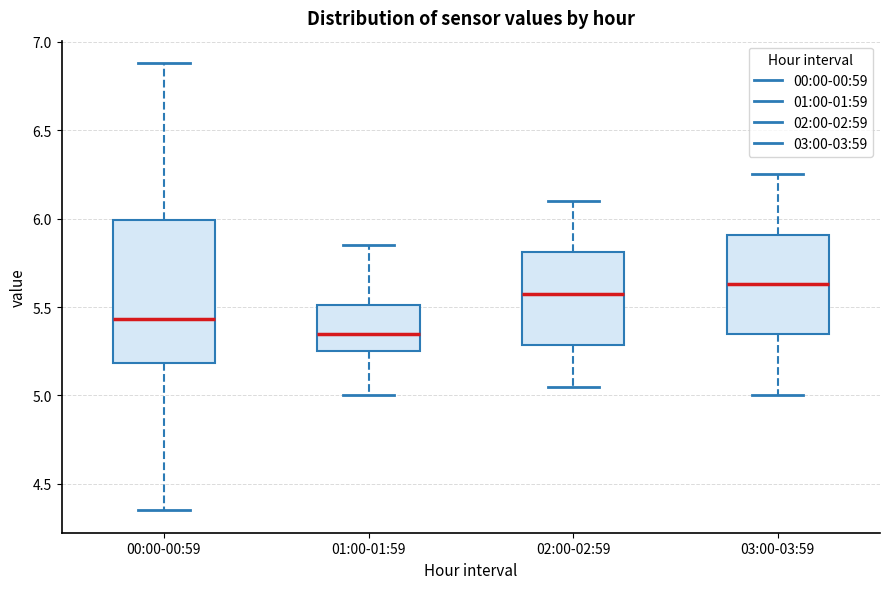

Where is the lower edge of the box for 00:00-00:59 on the y-axis? The values are not printed on the chart, so give them approximately, as read against the axis.

5.20